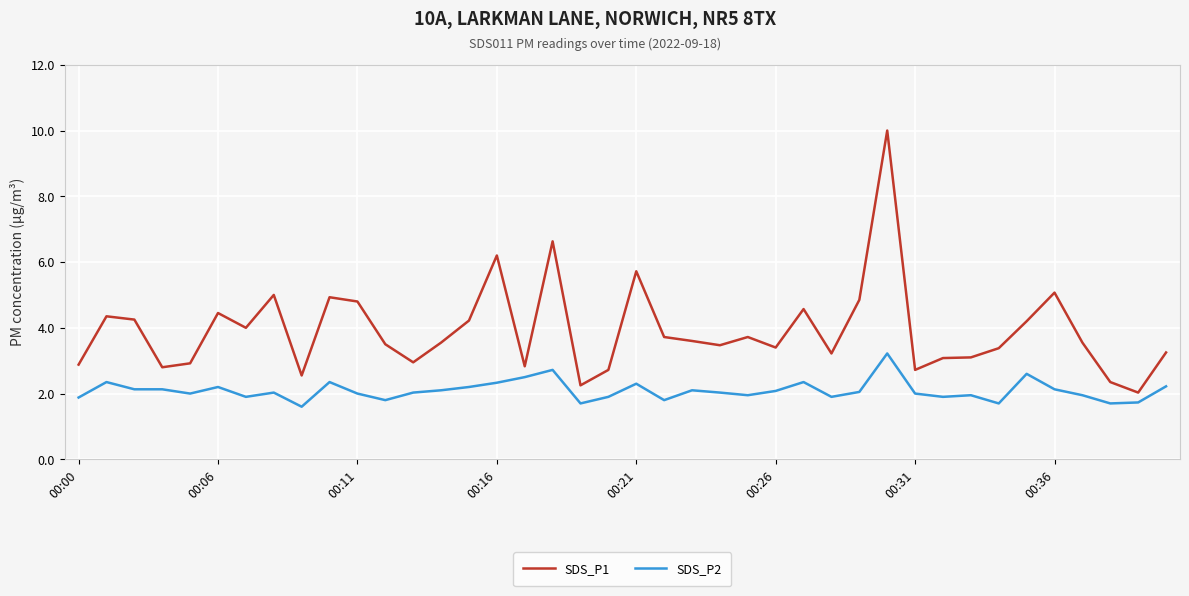

What is the sum of all SDS_P2 values?

83.5